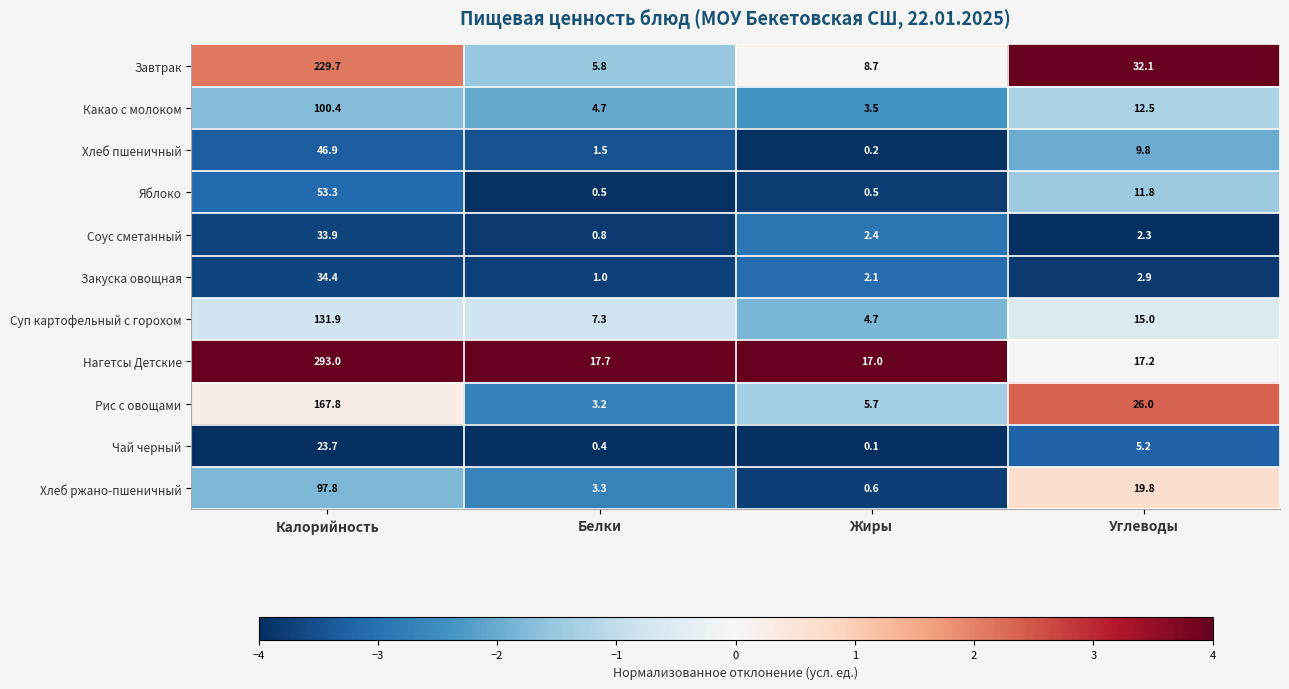

At which category is the sum across all series the highest?

Калорийность